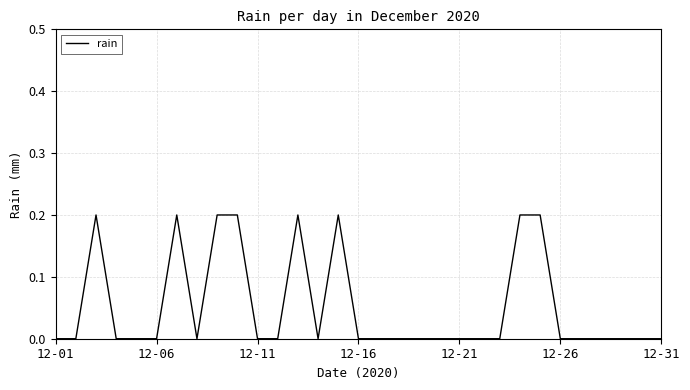

The chart shows a value of 0.1 at 12-16. True or false?

False